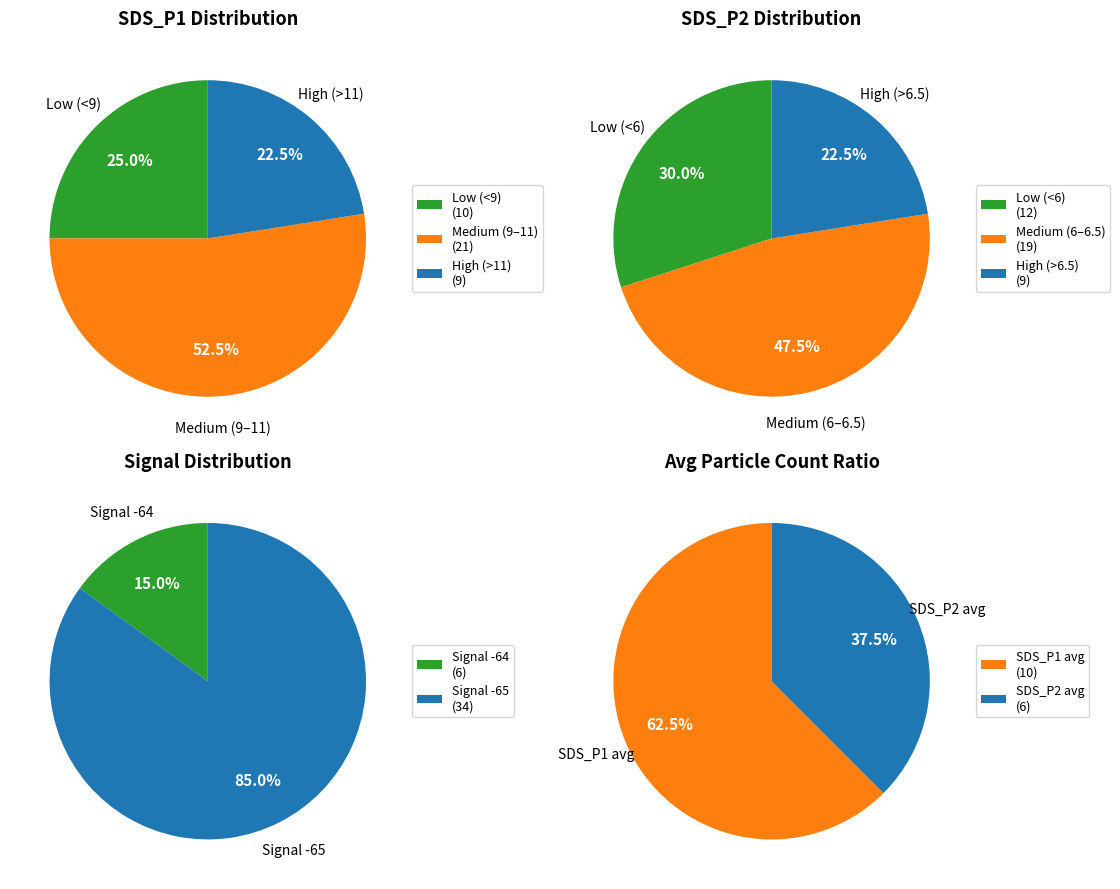

True or false: 39 accounts for 17% of the total.

False